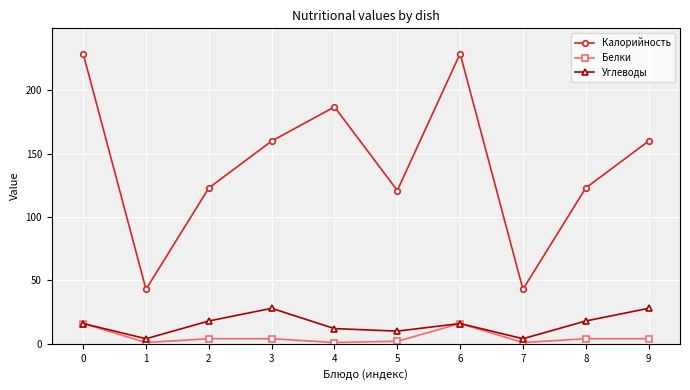

True or false: Углеводы has a value of 4 at 1.

True